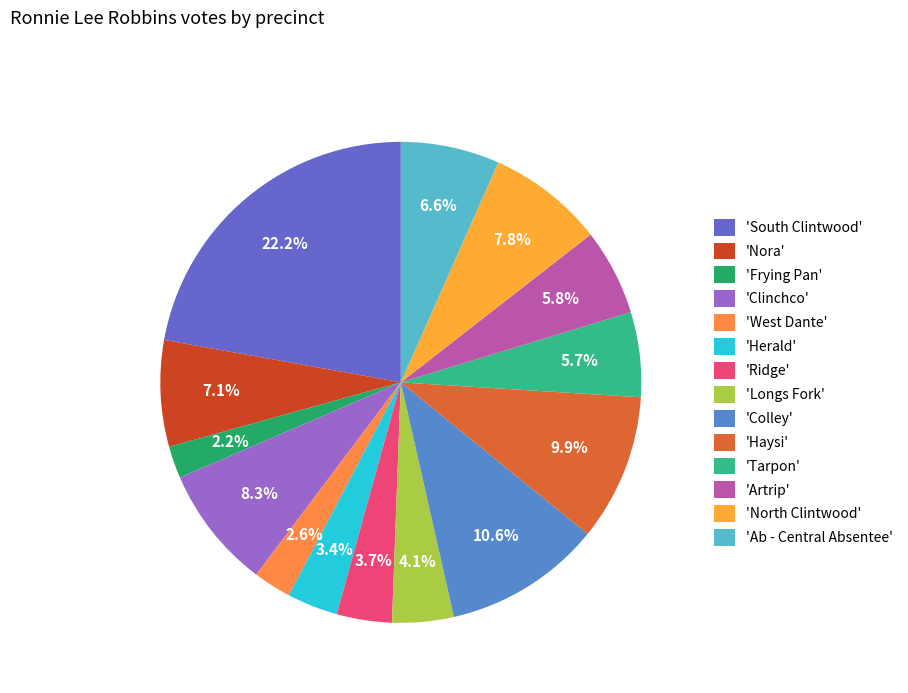

What is the smallest slice in the pie chart?

Frying Pan